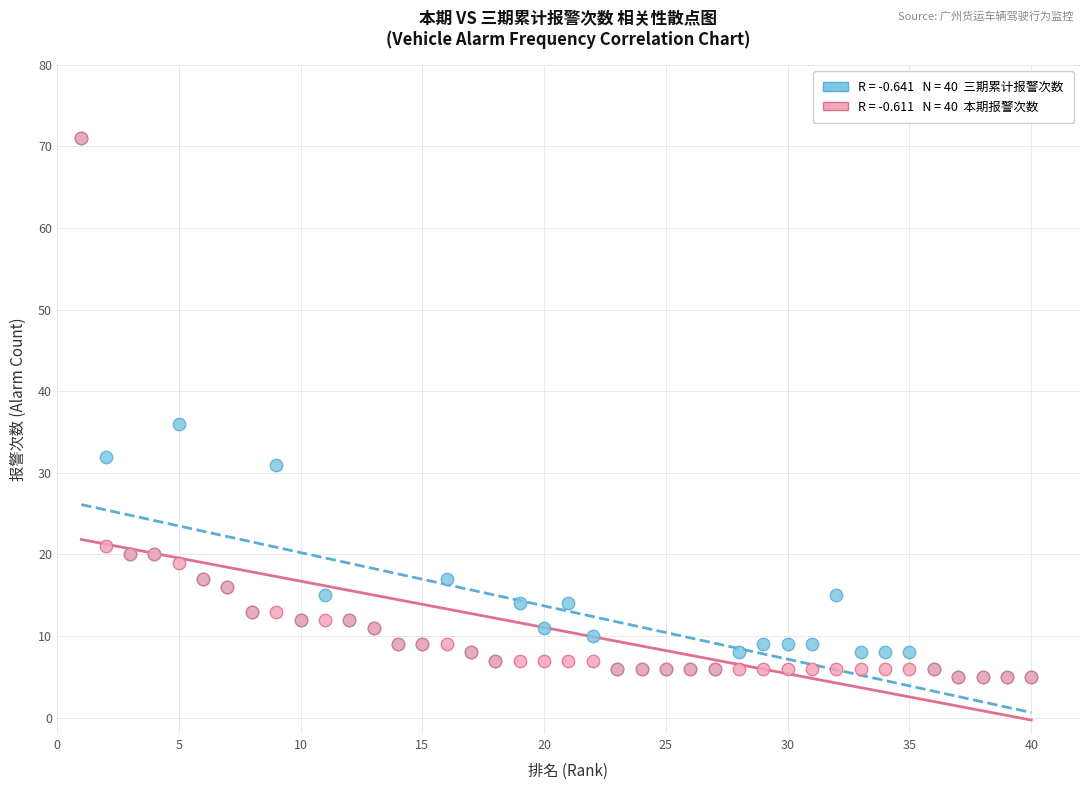

Across all series, what Y value is closest to 38?

36